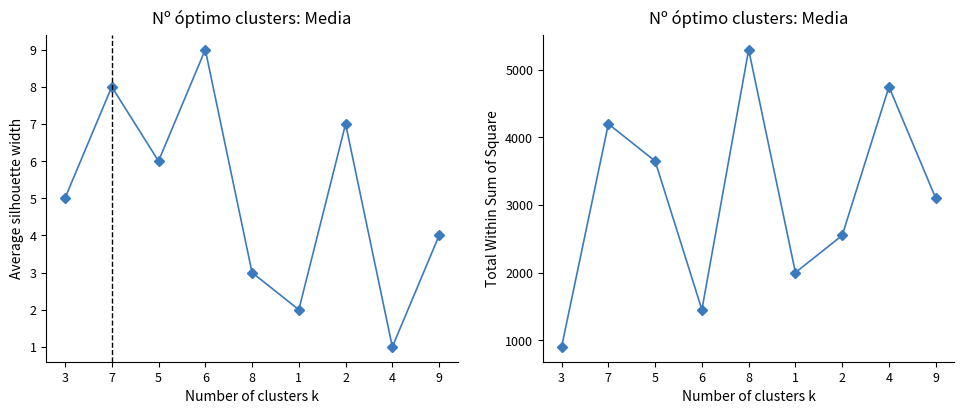

What is the sum of all col_4 values?

45